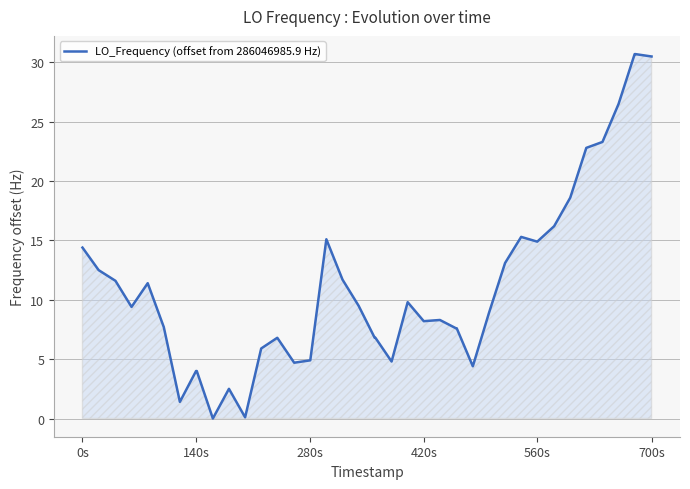

What is the difference between the maximum and minimum values?

30.7